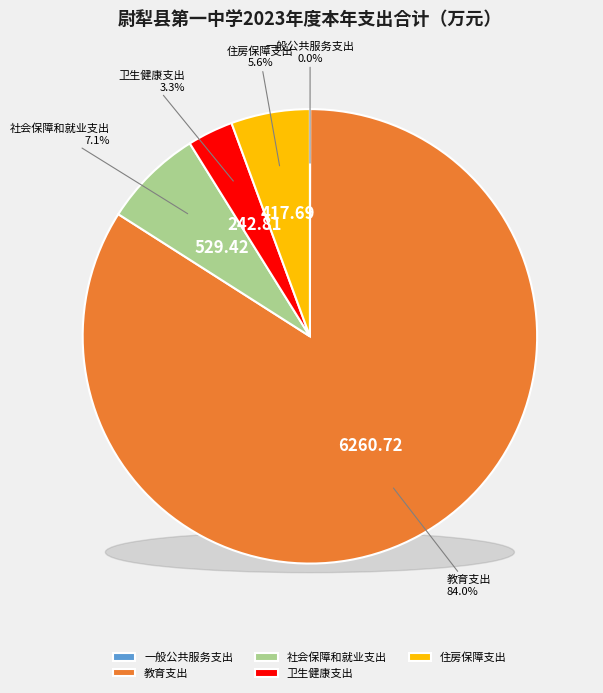

What is the change in value from 教育支出 to 社会保障和就业支出?

-5731.3